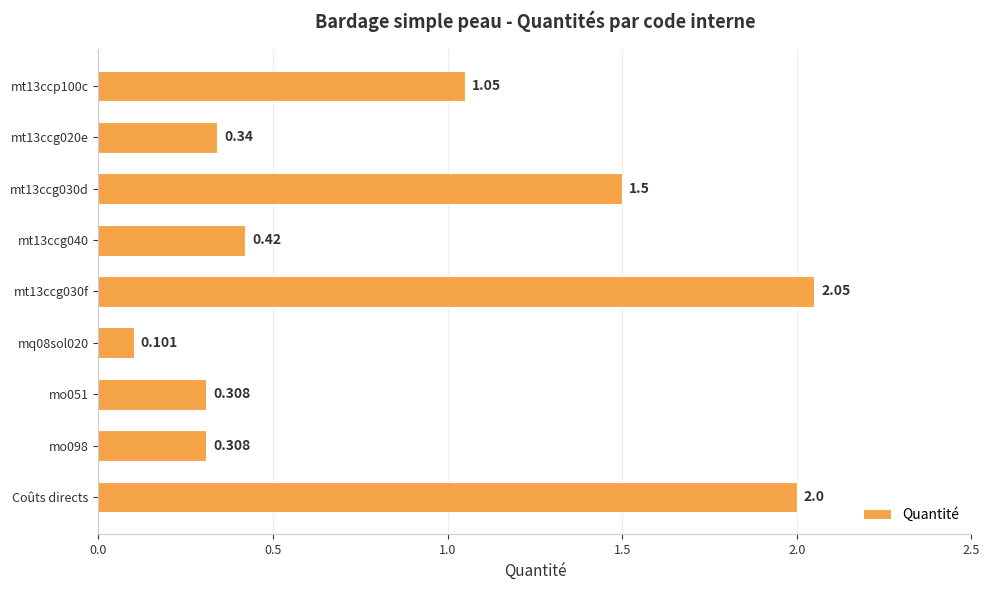

Between mo051 and Coûts directs, which is larger?

Coûts directs